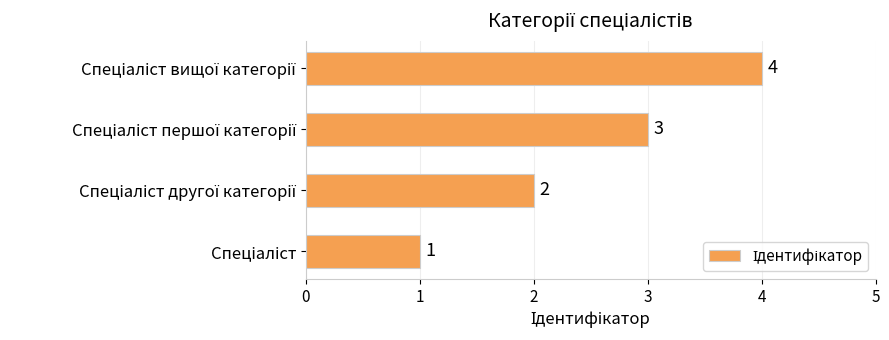

What is the difference between the maximum and minimum values?

3